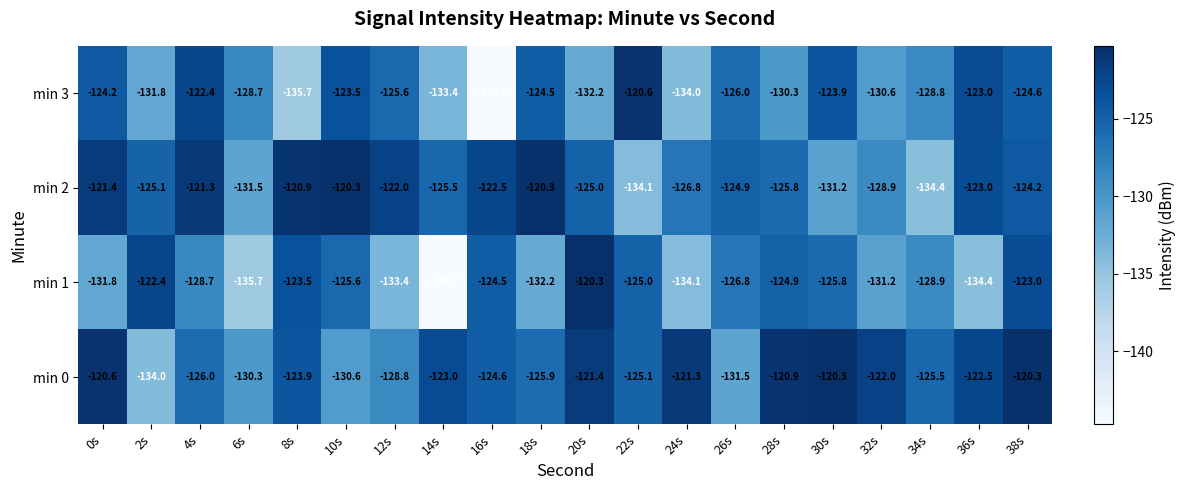

The min 3 series shows -131.8 at 2s. True or false?

True